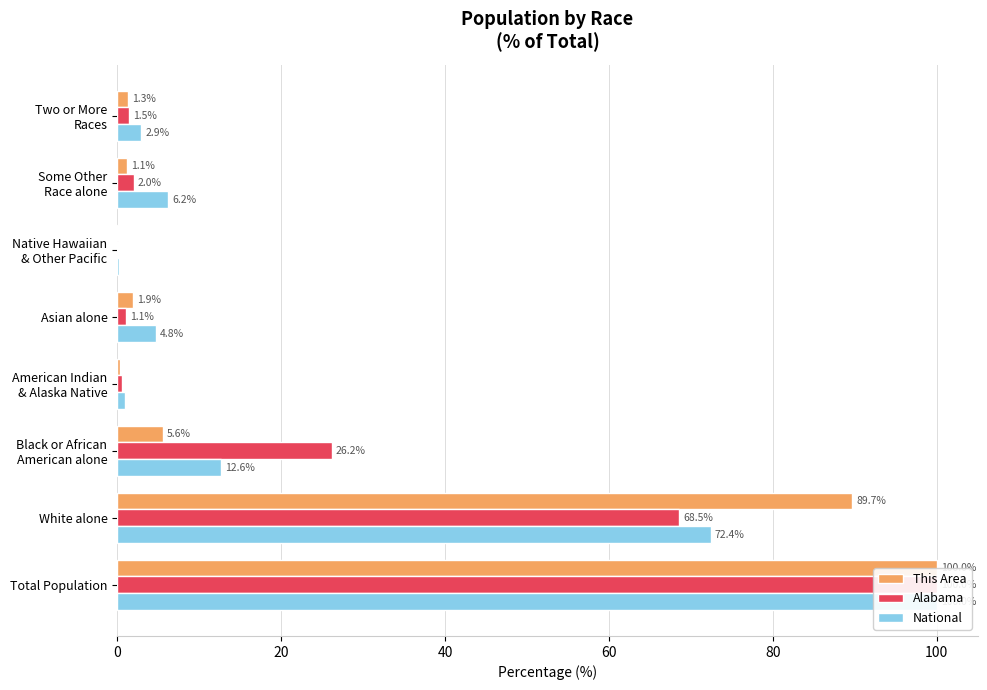

Reading left to right, extract all data points from this chart.

This Area: 100.0	89.7	5.6	0.4	1.9	0.1	1.1	1.3
Alabama: 100.0	68.5	26.2	0.6	1.1	0.1	2.0	1.5
National: 100.0	72.4	12.6	0.9	4.8	0.2	6.2	2.9